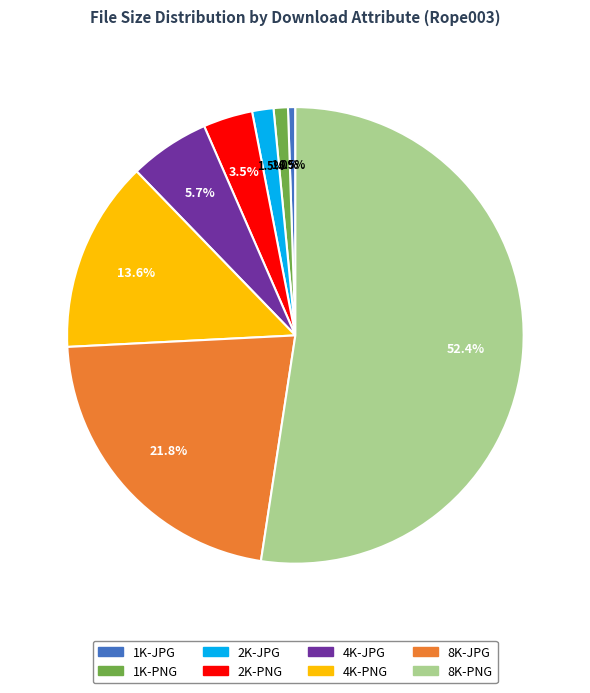

What is the ratio of the value at 2K-JPG to the value at 8K-JPG?

0.1